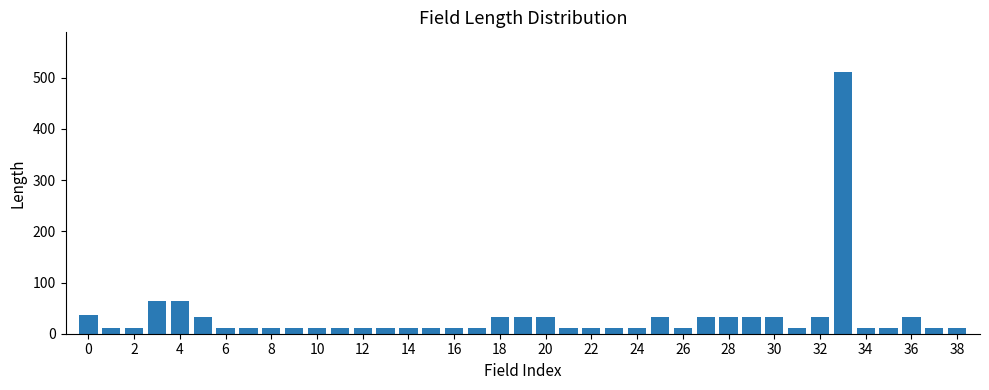

Are the bars horizontal?

No